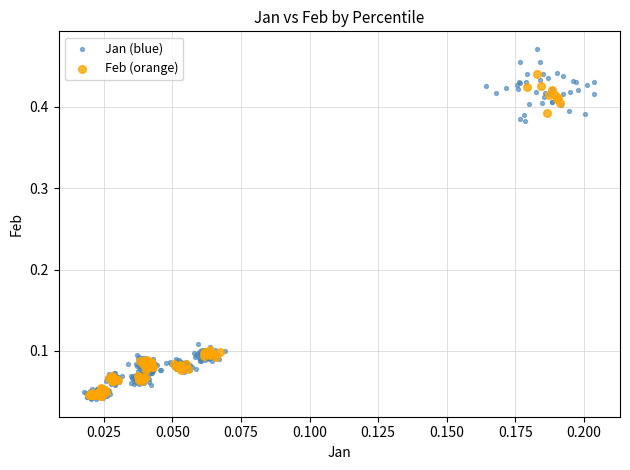

Which series has the largest Y range (max minus min)?

Jan (blue)